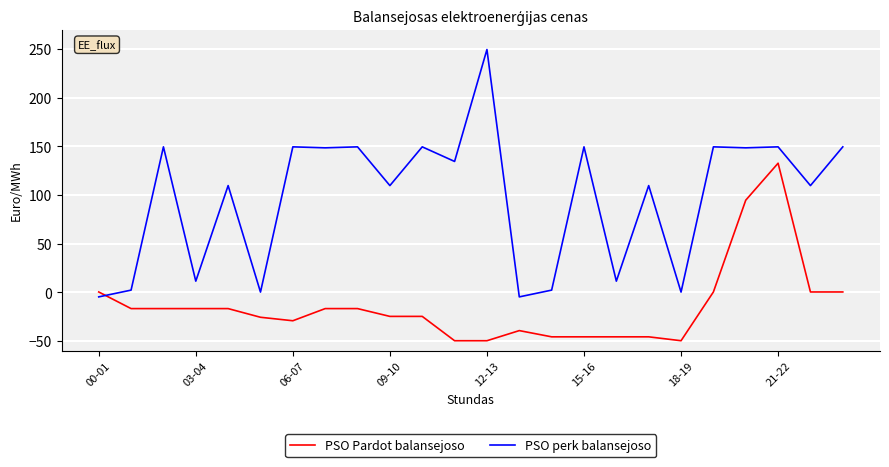

True or false: PSO Pardot balansejoso and PSO perk balansejoso cross at least once.

True